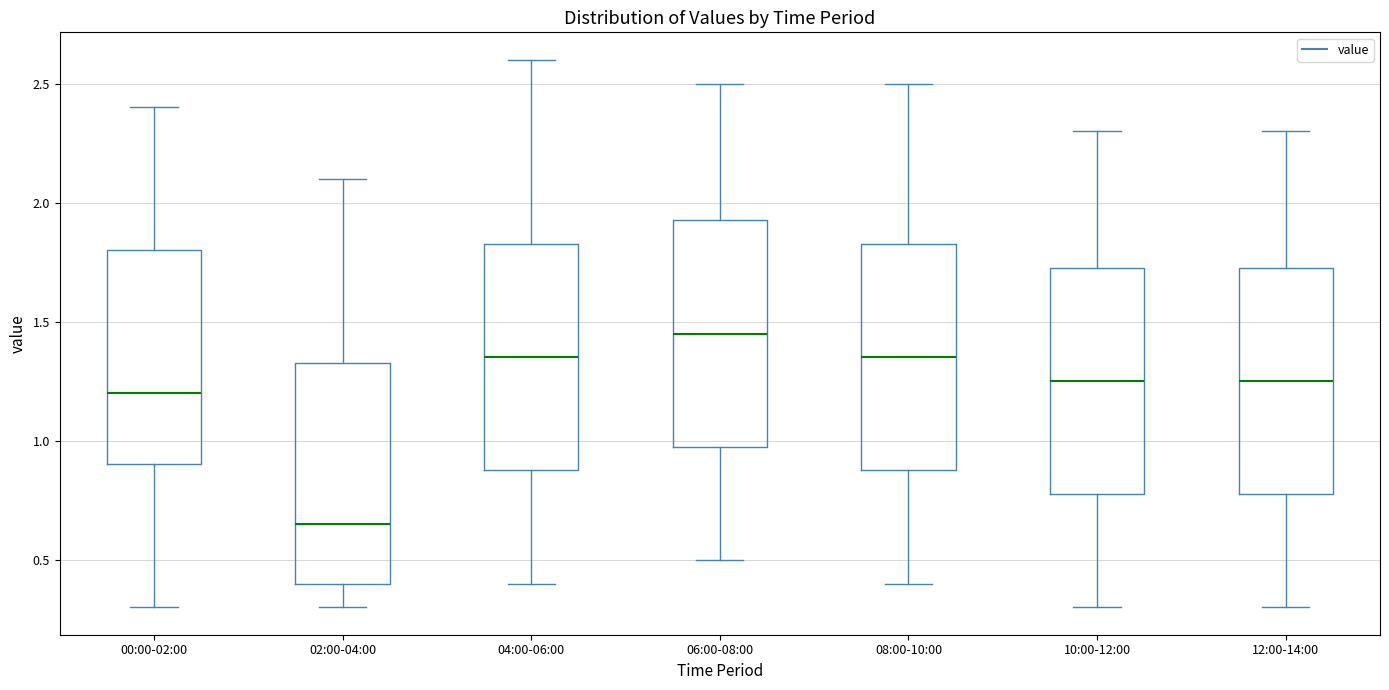

Which box has the highest median line?

06:00-08:00